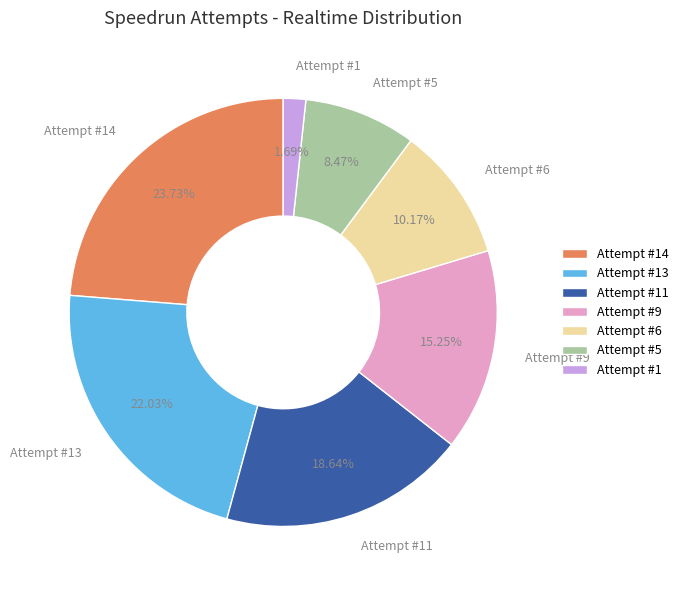

Rank the categories by value from highest to lowest.

Attempt #14, Attempt #13, Attempt #11, Attempt #9, Attempt #6, Attempt #5, Attempt #1